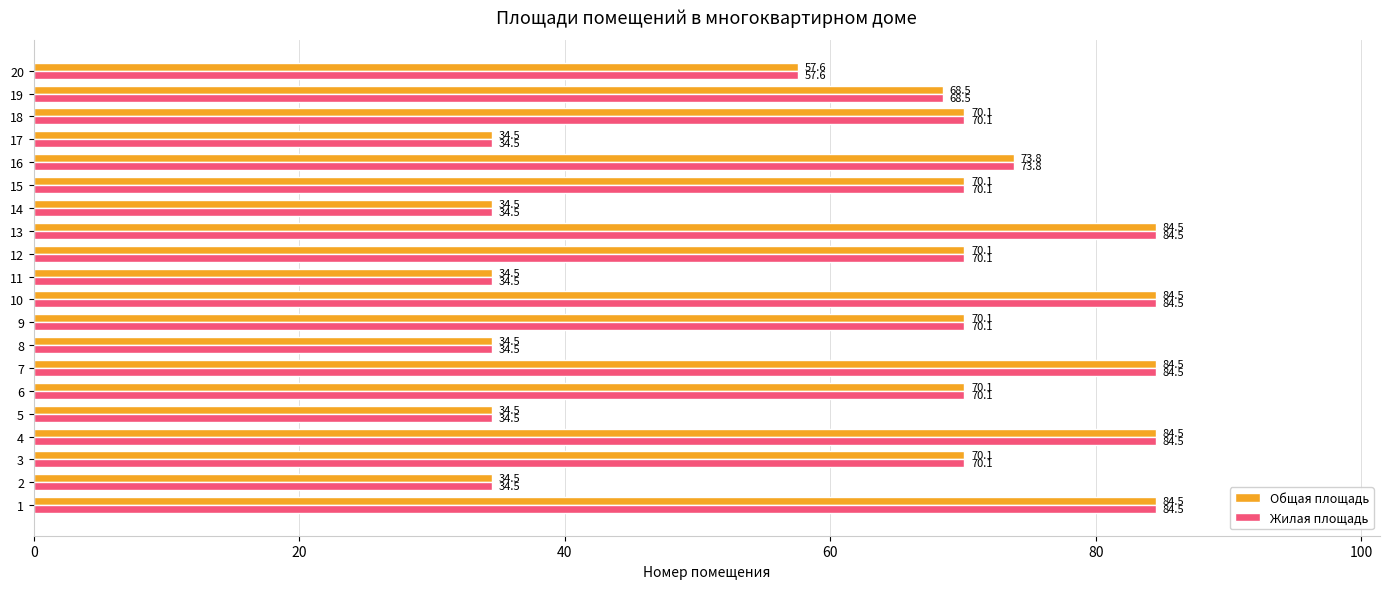

True or false: Общая площадь has a value of 34.5 at 14.

True